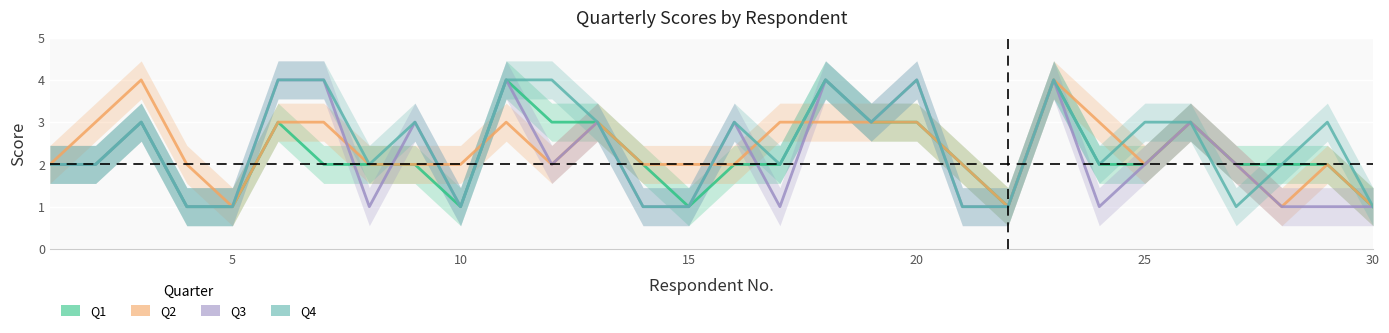

In Q3, how many points are lower than both neighbors (excluding endpoints)?

6